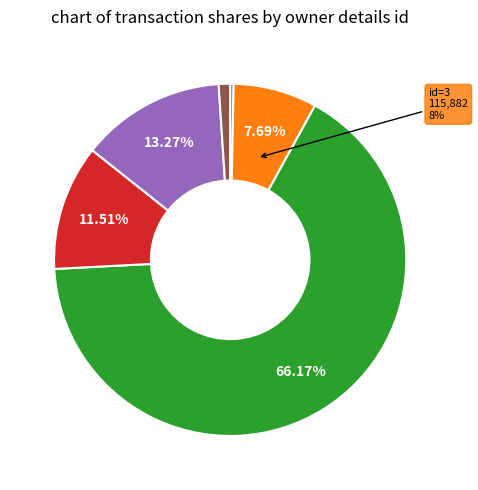

Does any single category account for the majority?

Yes